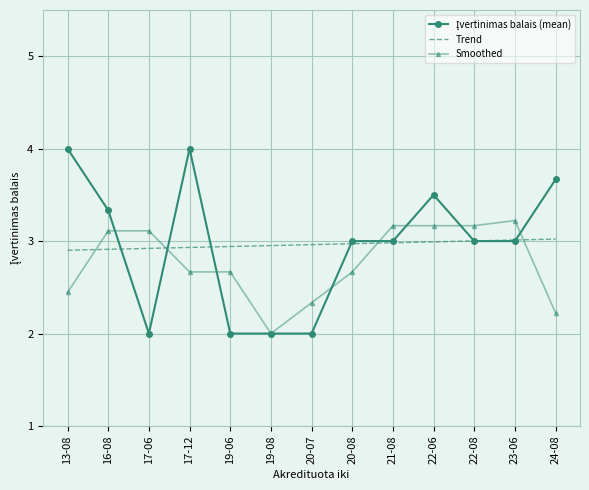

Is it true that Smoothed equals 3.4 at 13-08?

False